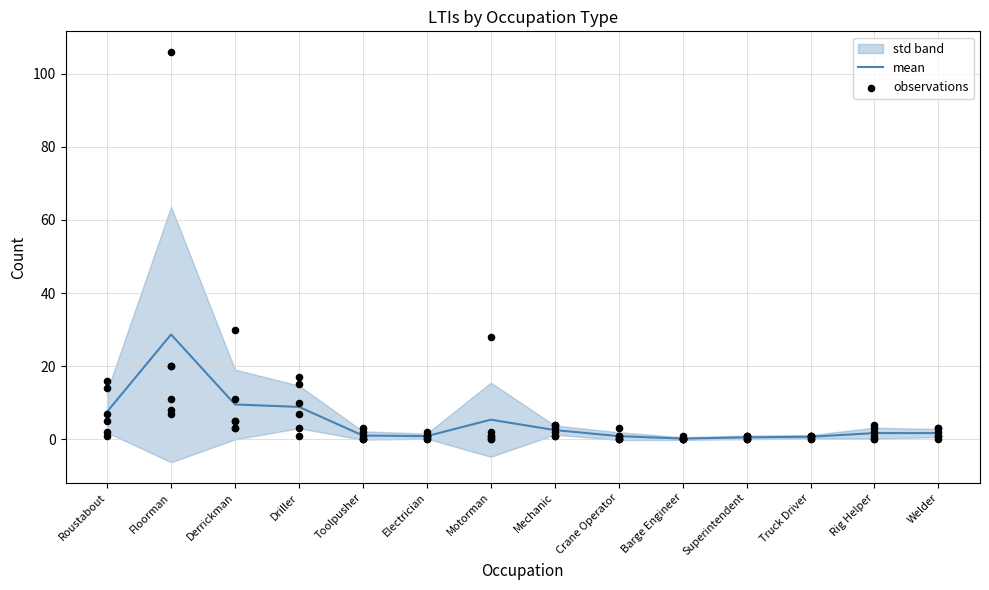

At which category is the sum across all series the highest?

Floorman